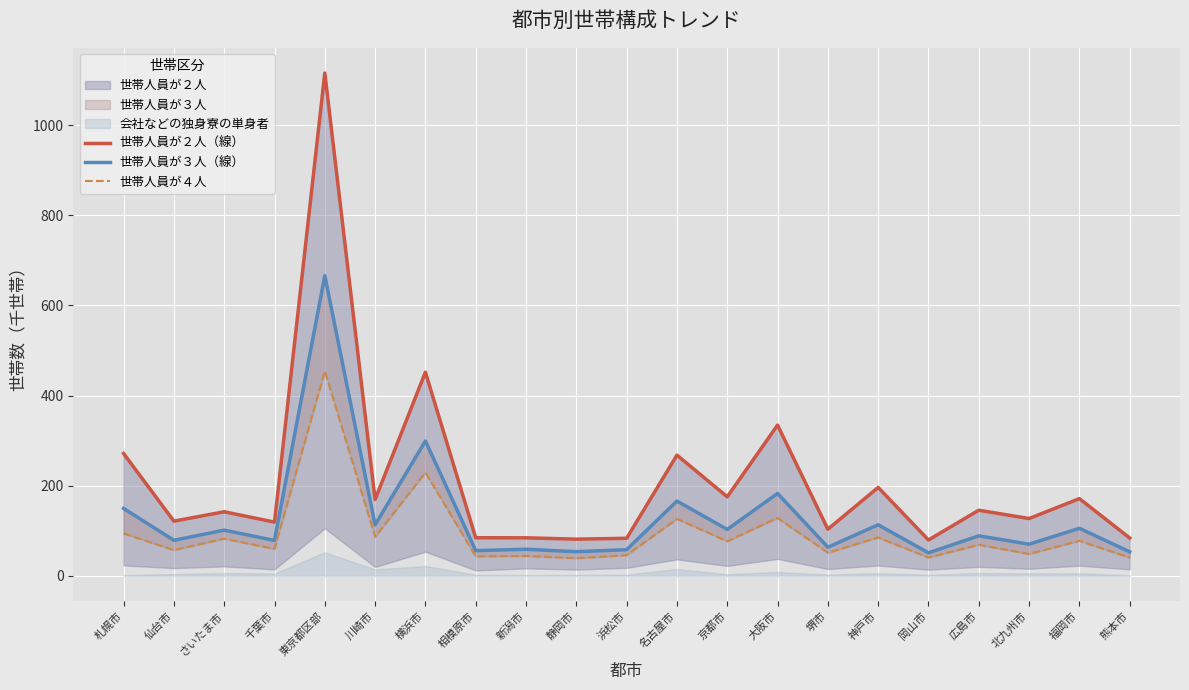

What is the difference between the maximum and minimum values in the 世帯人員が２人（線） series?

1035.9